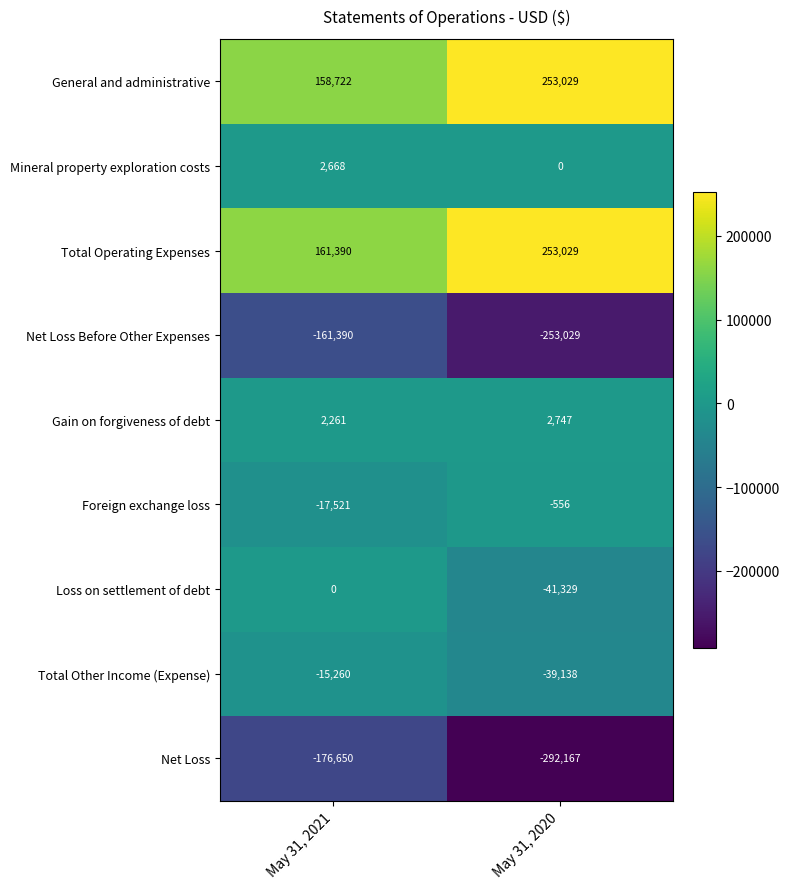

What is the greatest value displayed?

253029